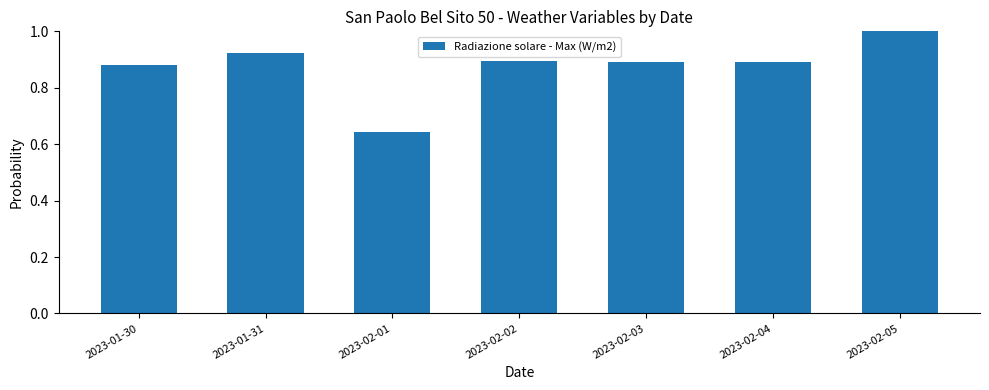

Which category has the lowest value across all series?

2023-02-01